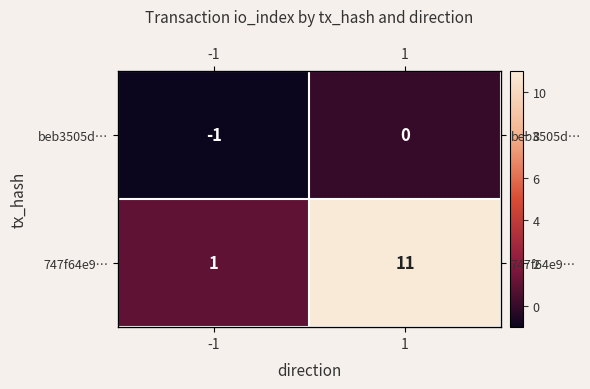

Which series has the largest total across all categories?

747f64e9…